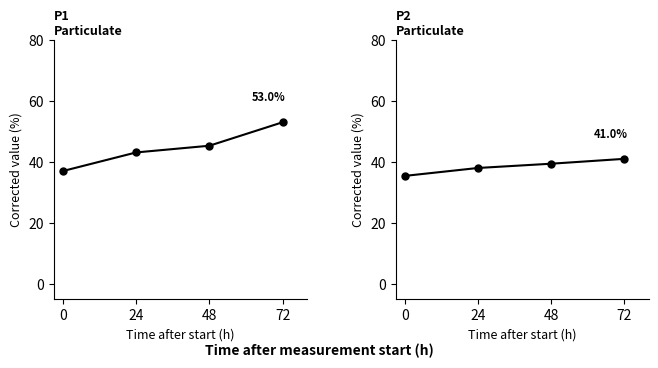

Where is P1 nearest to the value 45?

48